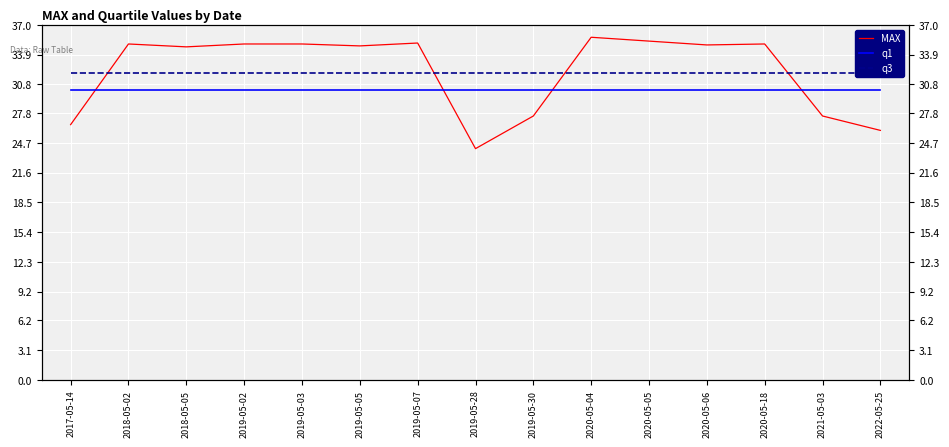

Which series has the widest spread of values?

MAX